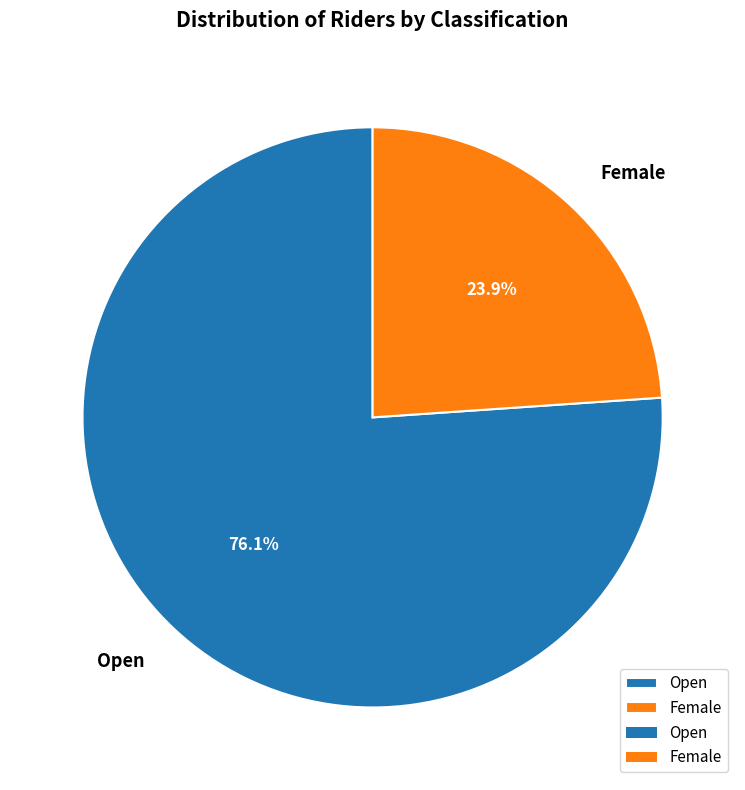

Does Female account for over 50% of the chart?

No